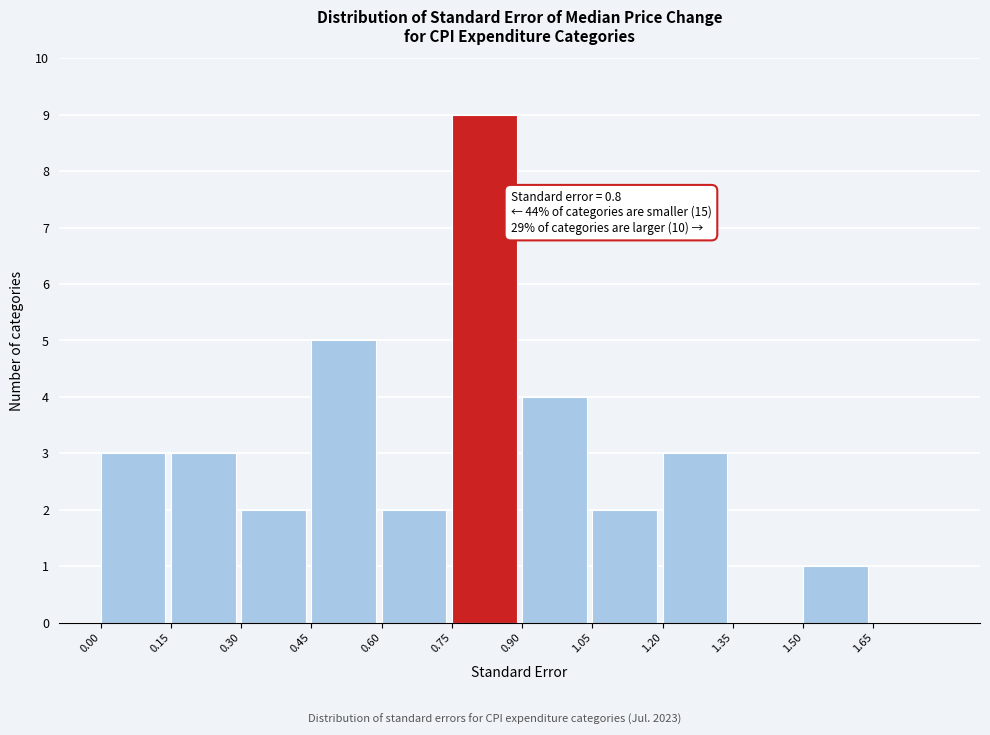

Over which range of the x-axis is the bar tallest?

0.75 to 0.90